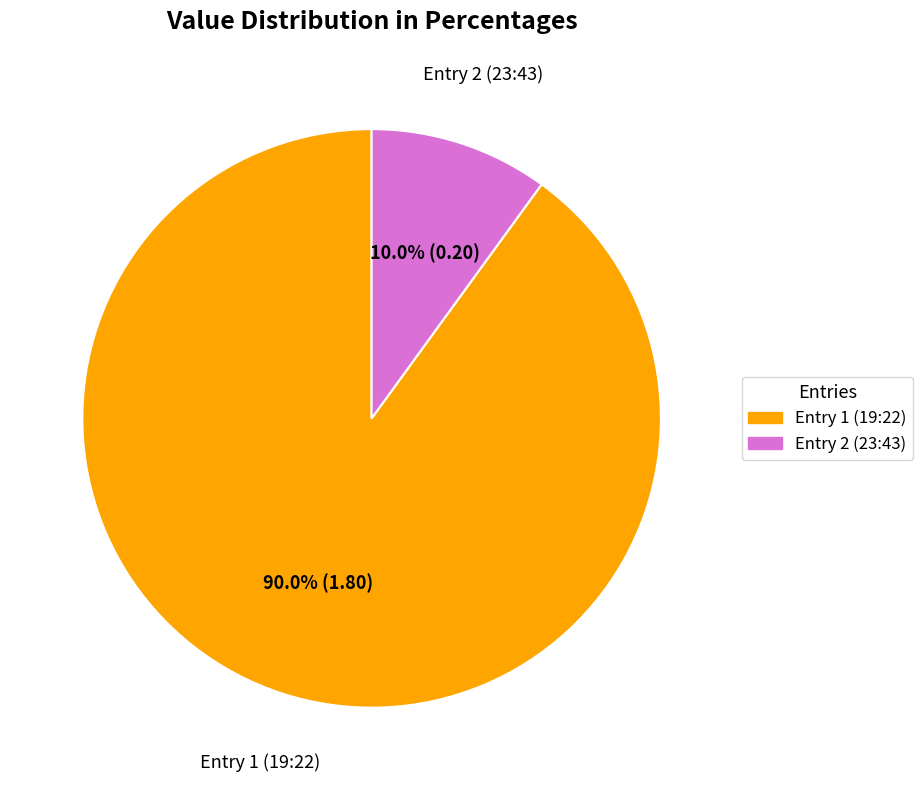

How many segments does this pie chart have?

2